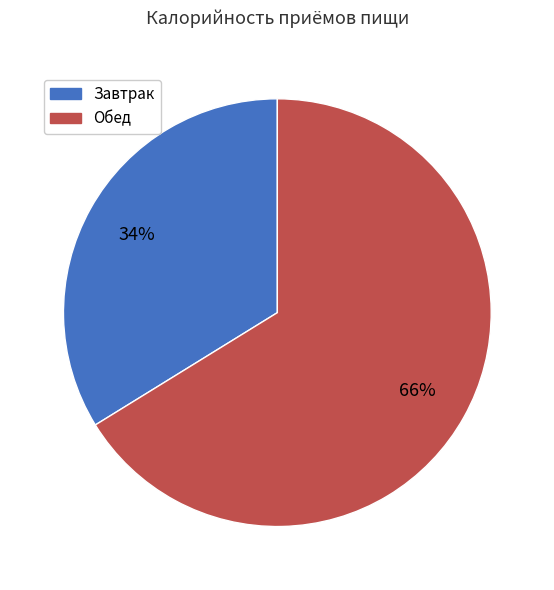

True or false: Обед accounts for 53% of the total.

False